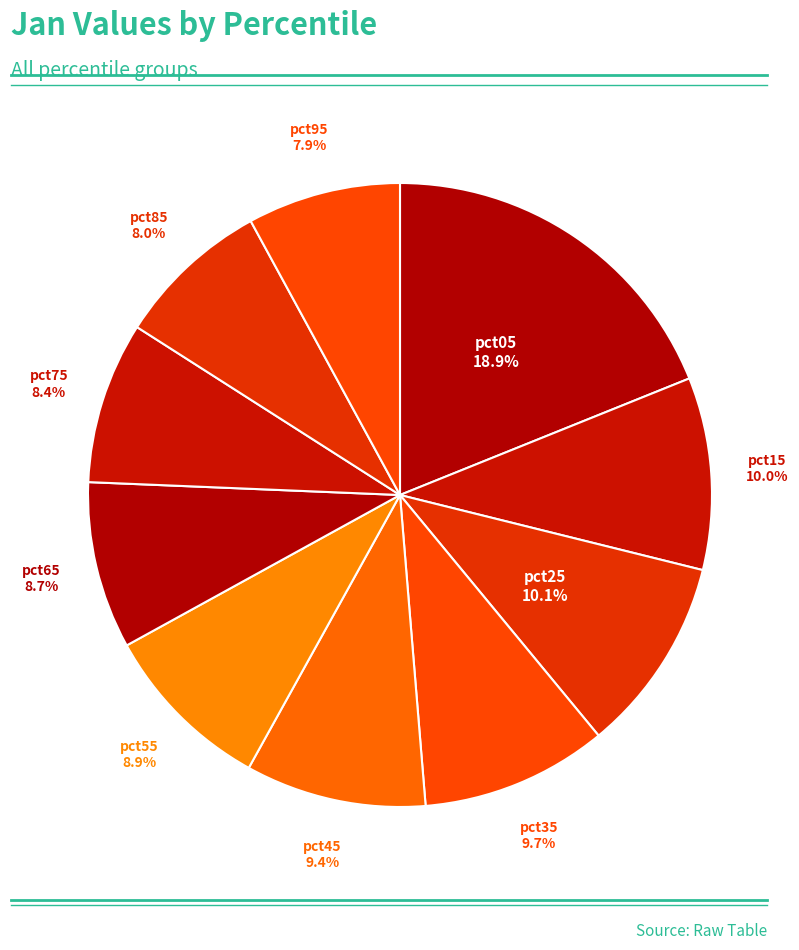

How many segments does this pie chart have?

10